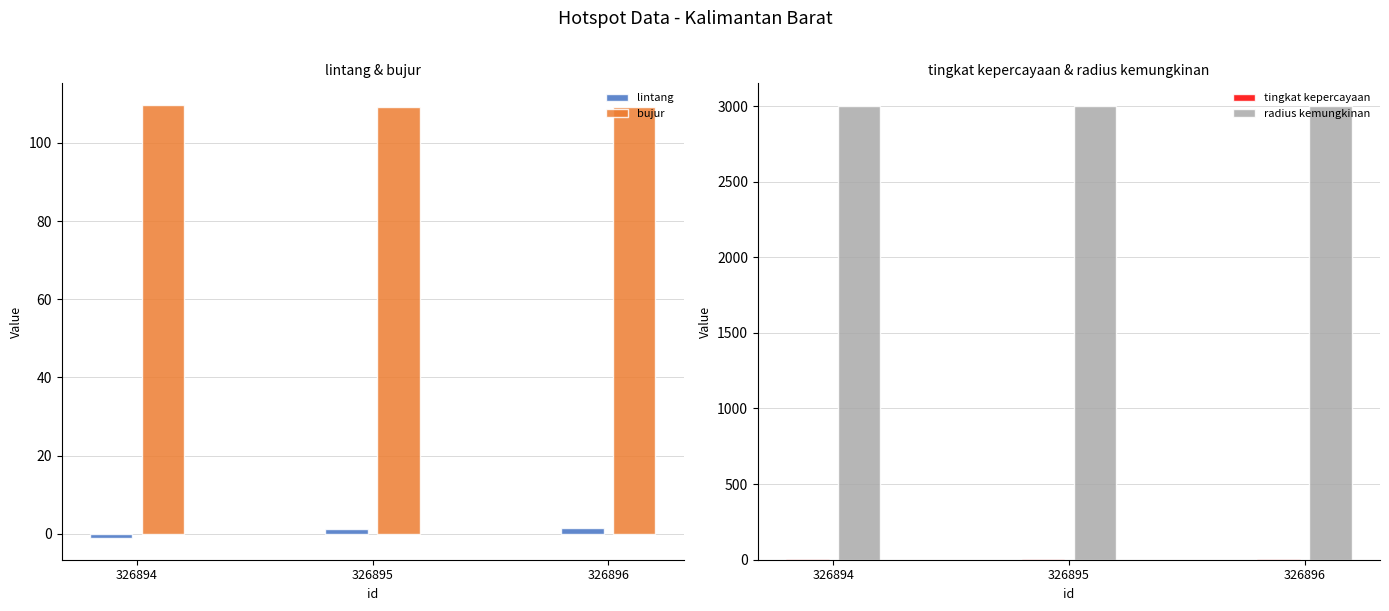

What is the total value across all series at 326895?

3118.3